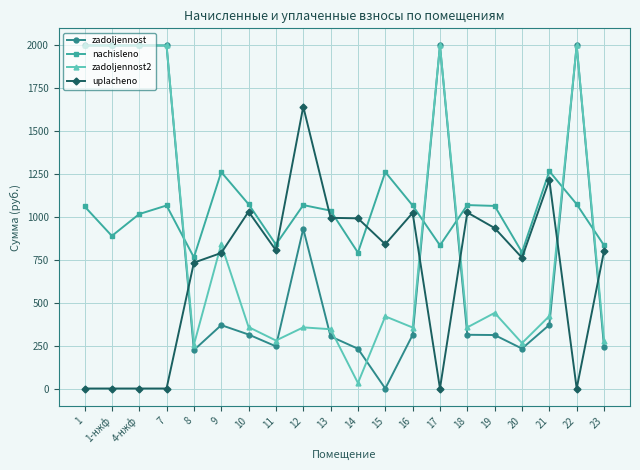

What is the spread (max minus min) of values at 8?

540.7